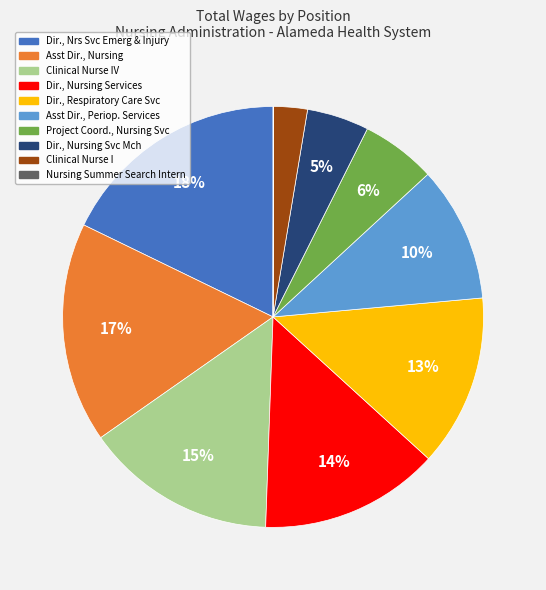

Is there a majority slice in this chart?

No